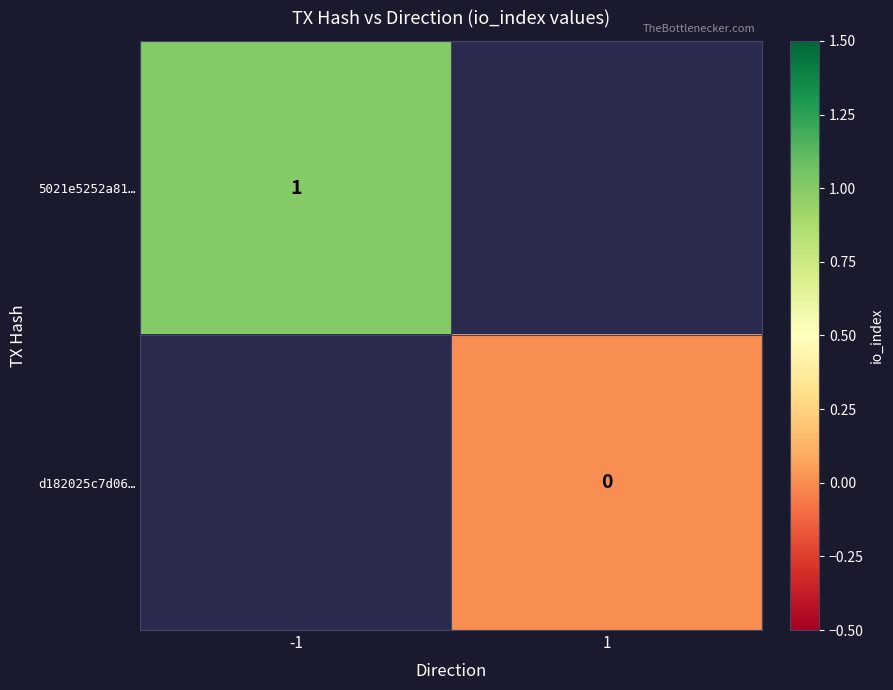

Is it true that 5021e5252a81… equals 2 at -1?

False